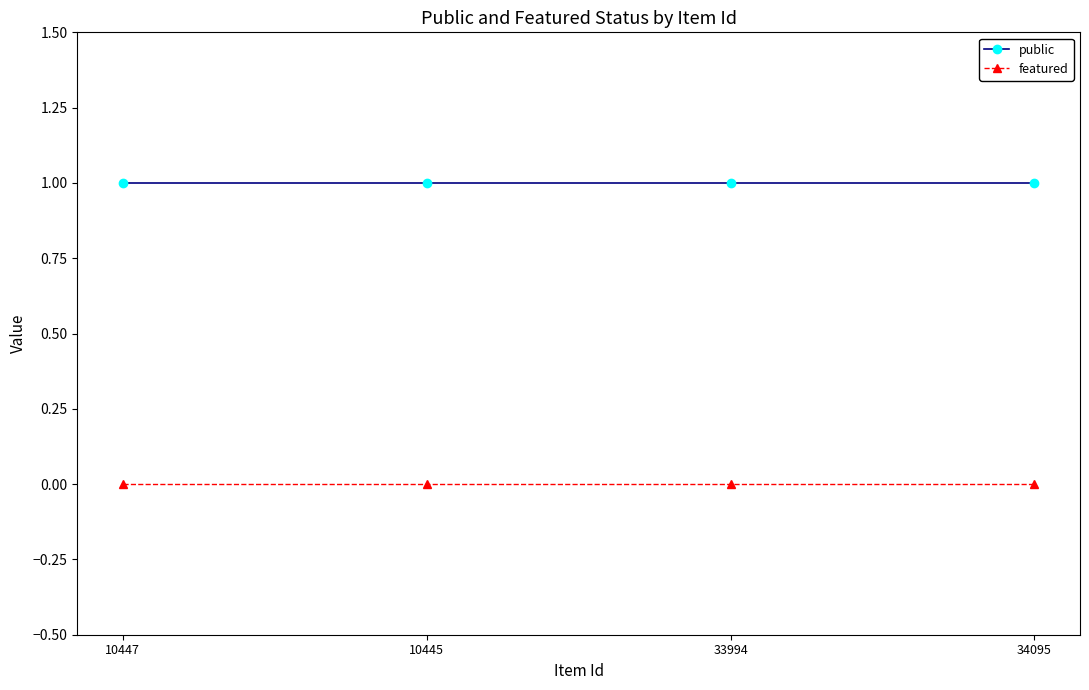

True or false: public has more than 1 interior local peaks.

False